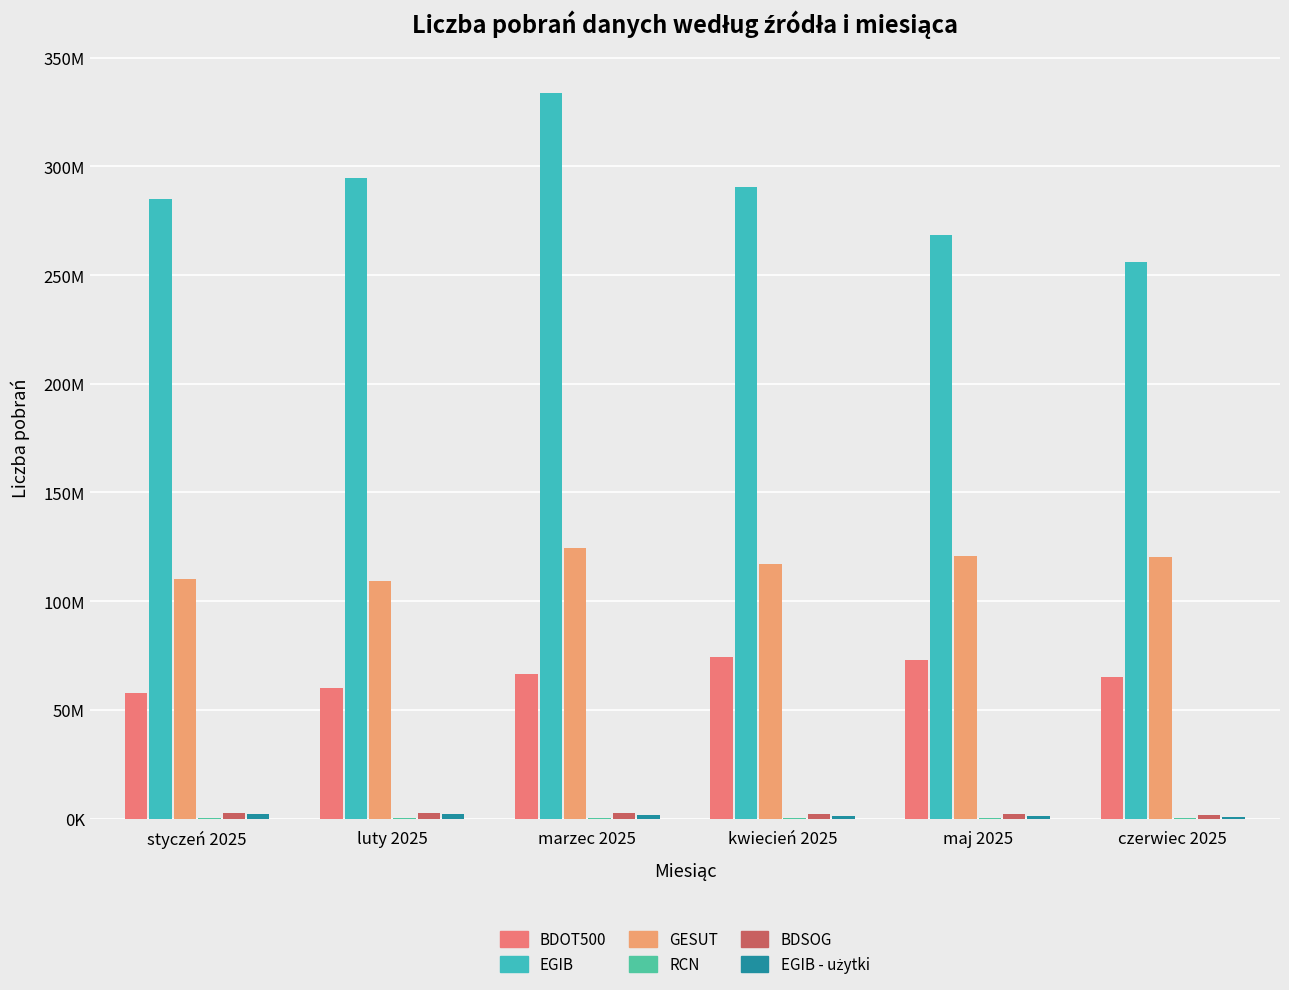

Are the bars grouped side by side (vs. stacked)?

Yes